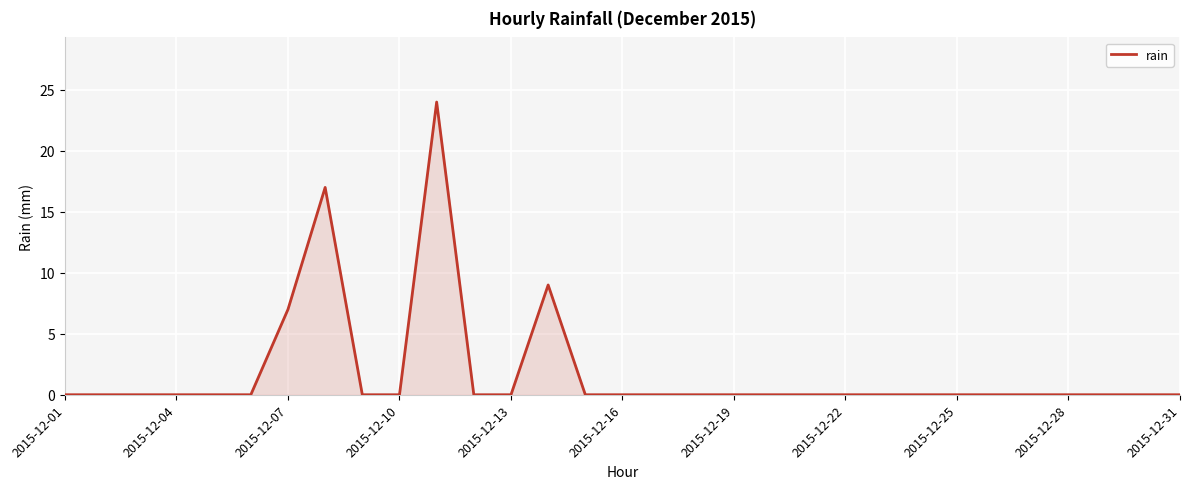

How many series are shown in this chart?

1